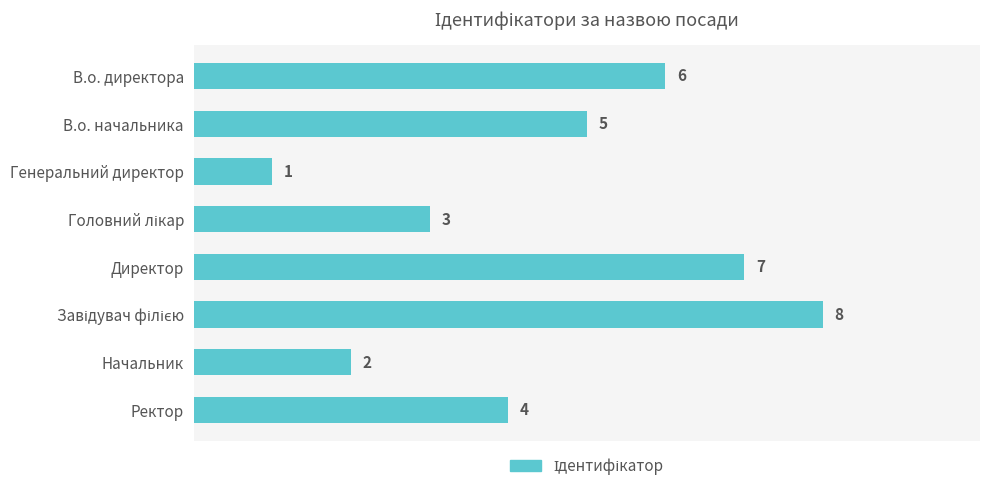

True or false: the data shows 2 at В.о. директора.

False